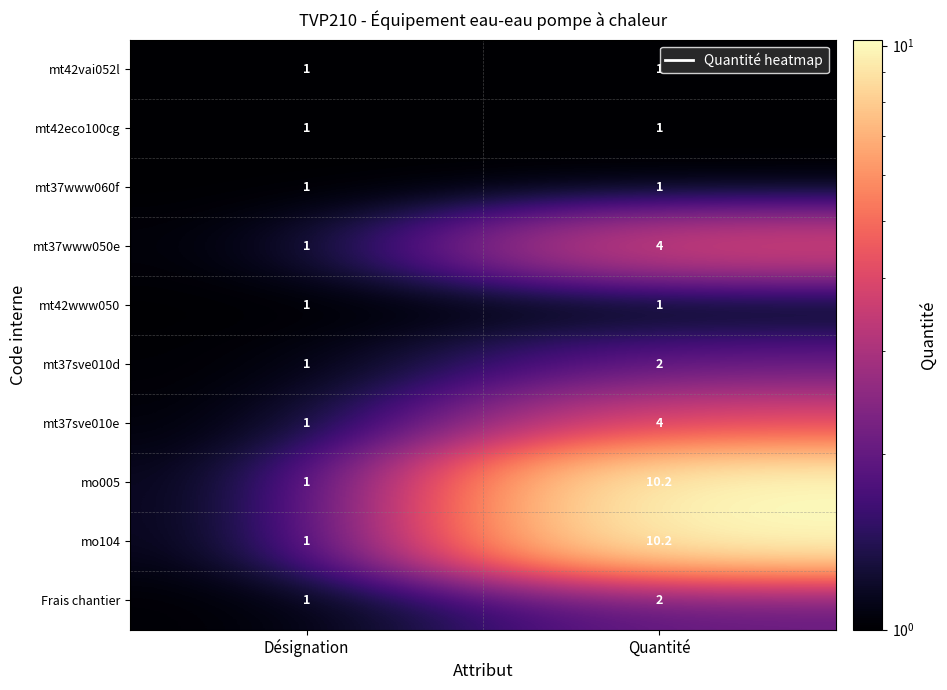

What is the total value across all series at Quantité?

36.4